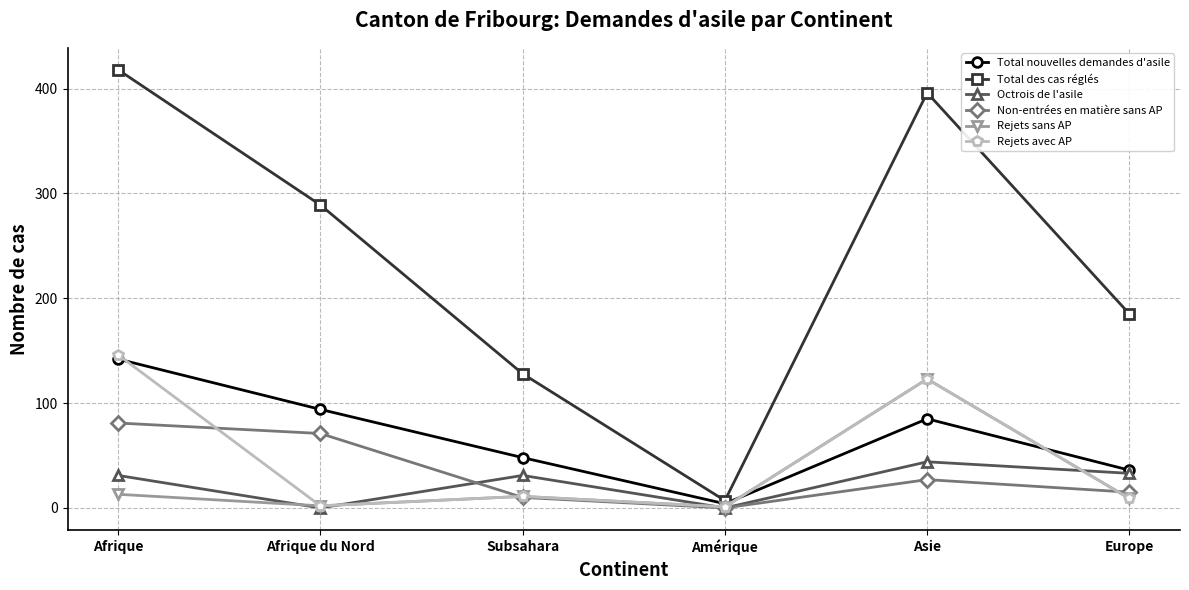

What position from the left is Afrique du Nord?

2